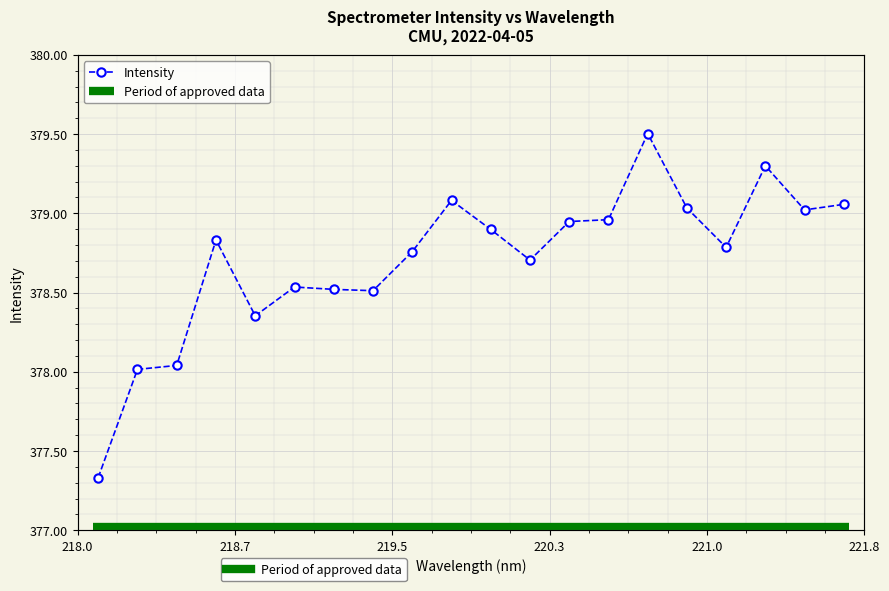

What is the sum of all values?

7574.2